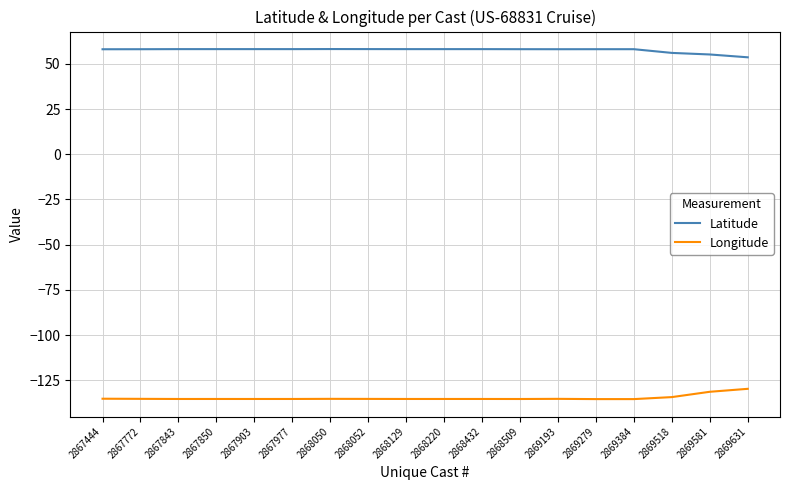

The value of Longitude at 2868432 is -135.4. True or false?

True